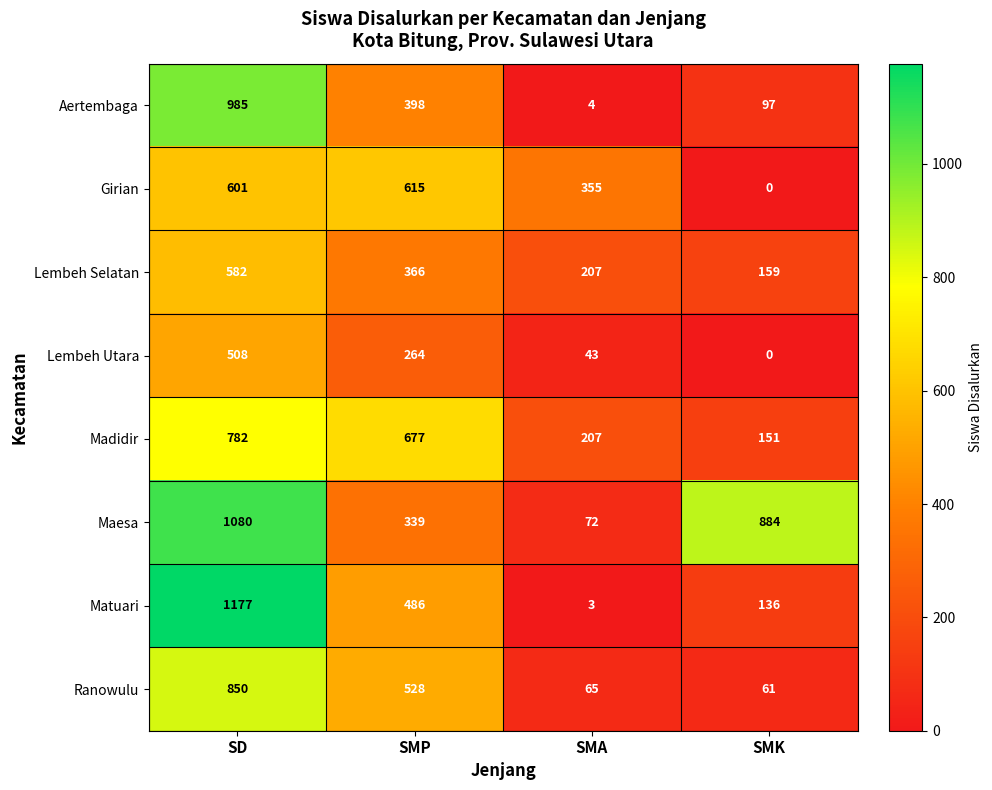

The value of Aertembaga at SD is 985. True or false?

True